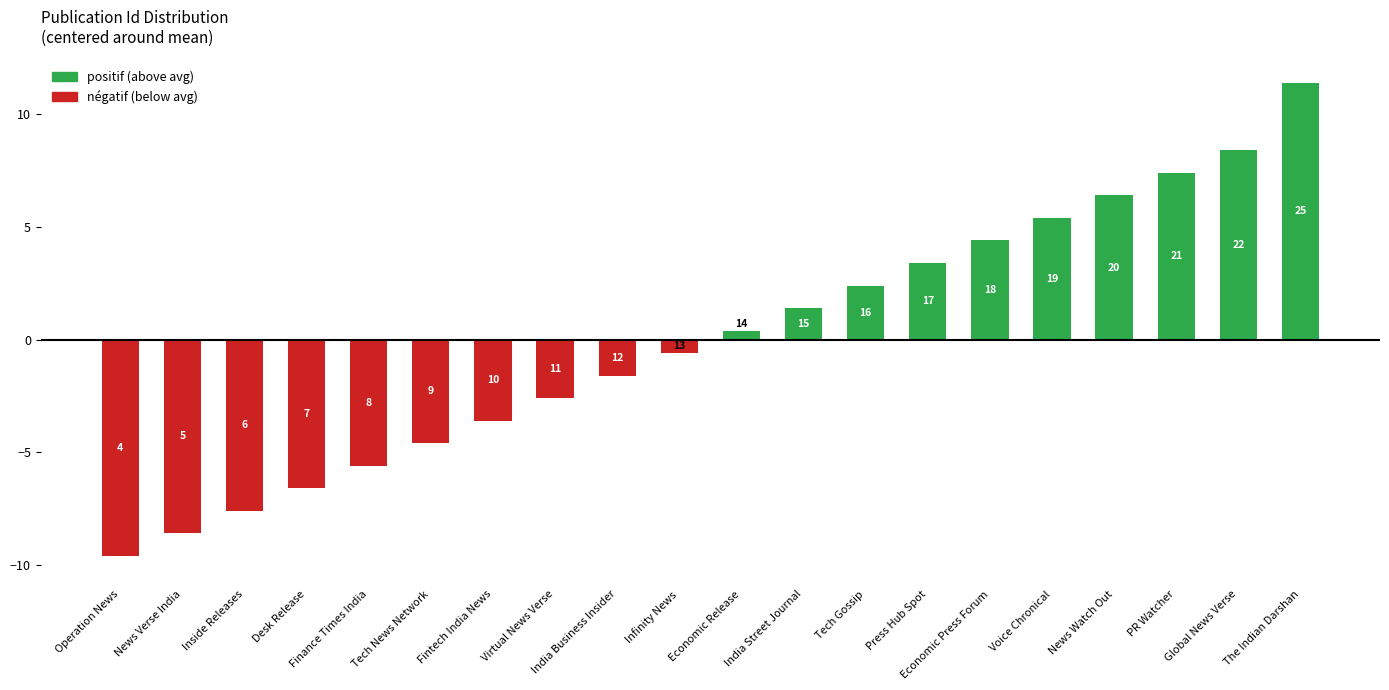

What is the smallest value displayed?

-9.6